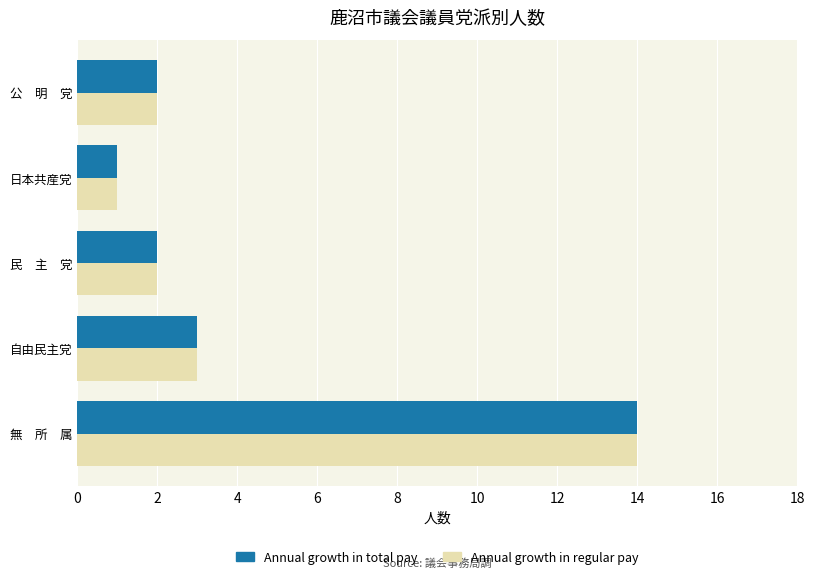

Read the Annual growth in total pay value at 自由民主党.

3